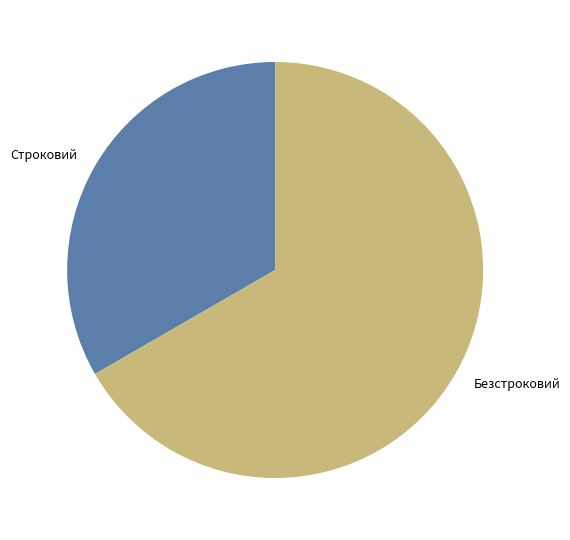

Is it true that Безстроковий is 67% of the pie?

True